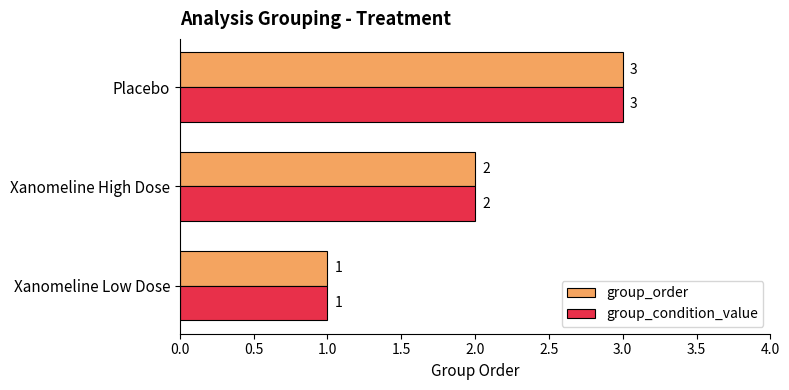

Which label corresponds to the largest value in the chart?

Placebo